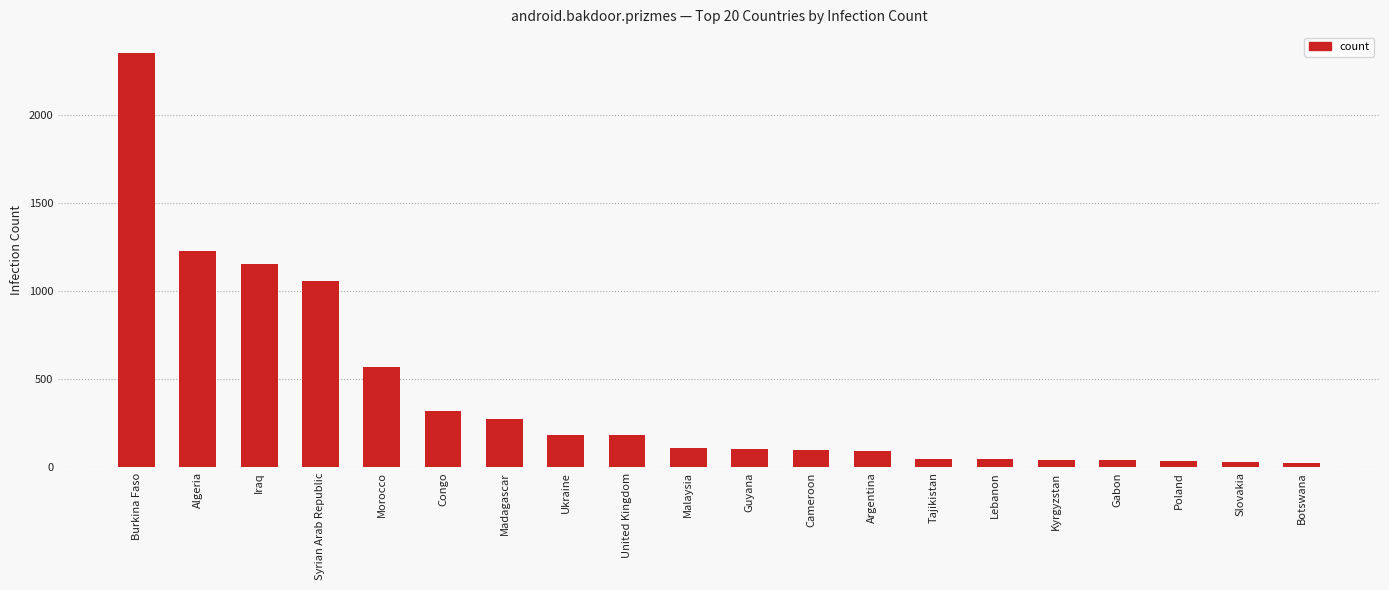

Approximately how many times larger is the value at Guyana compared to Kyrgyzstan?

2.5